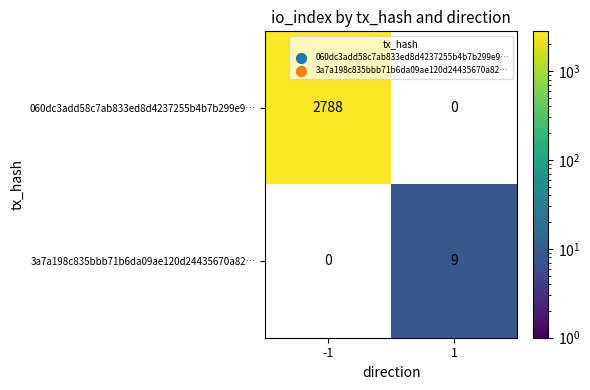

The 060dc3add58c7ab833ed8d4237255b4b7b299e9… series shows 2788 at -1. True or false?

True